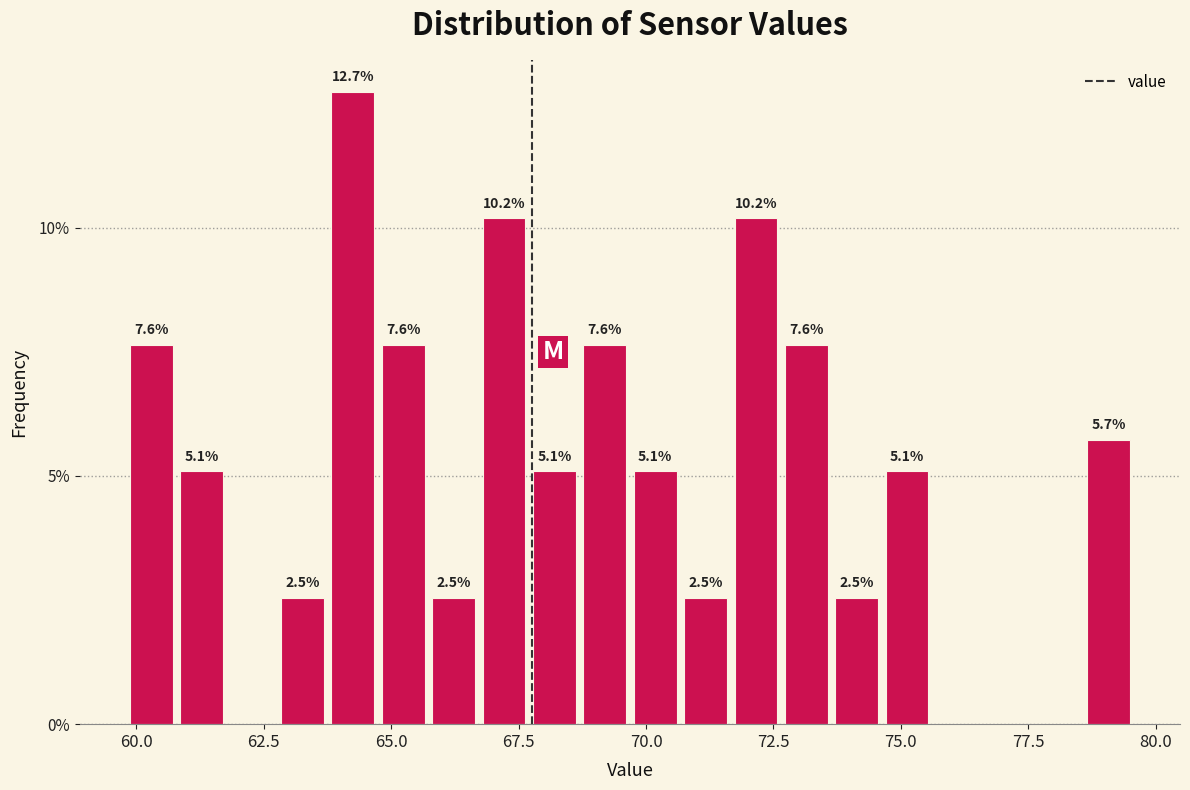

Read against the x-axis, roughly where is the centre of the tallest bar?

64.0